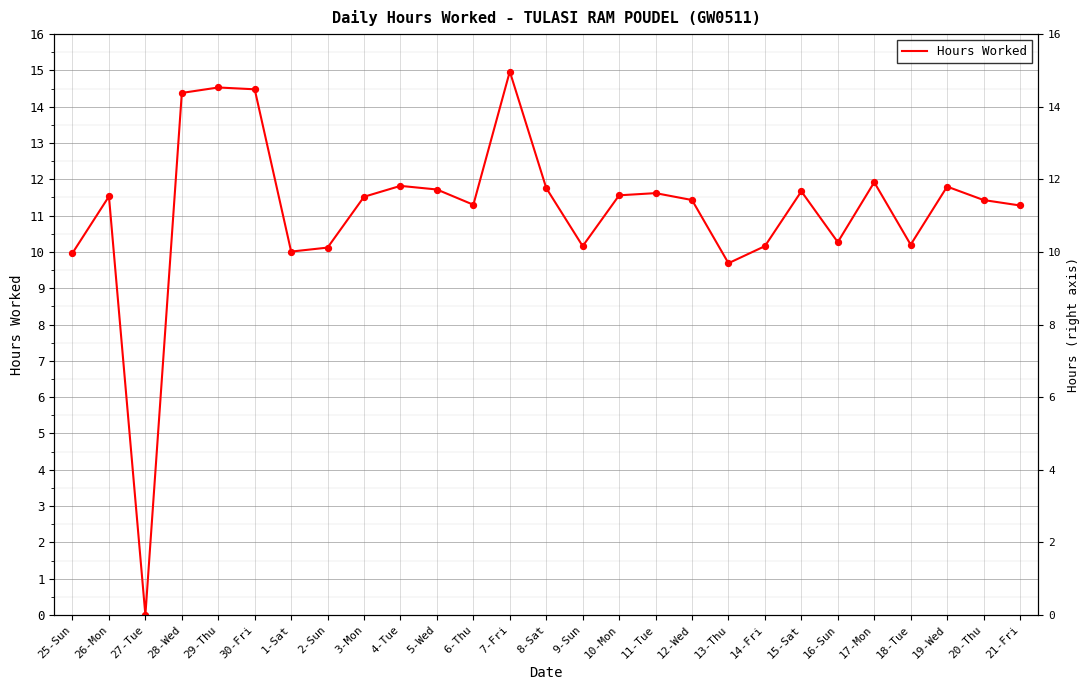

What is the change in value from 27-Tue to 14-Fri?

+10.2